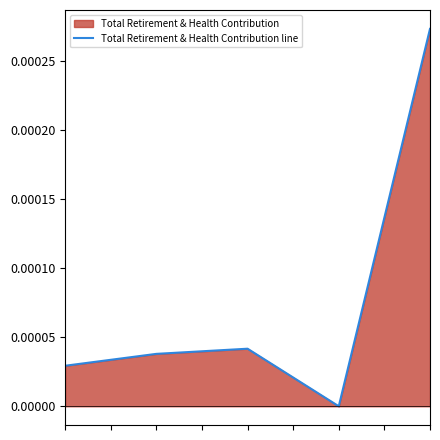

How many points are lower than both their immediate neighbors (excluding endpoints)?

1